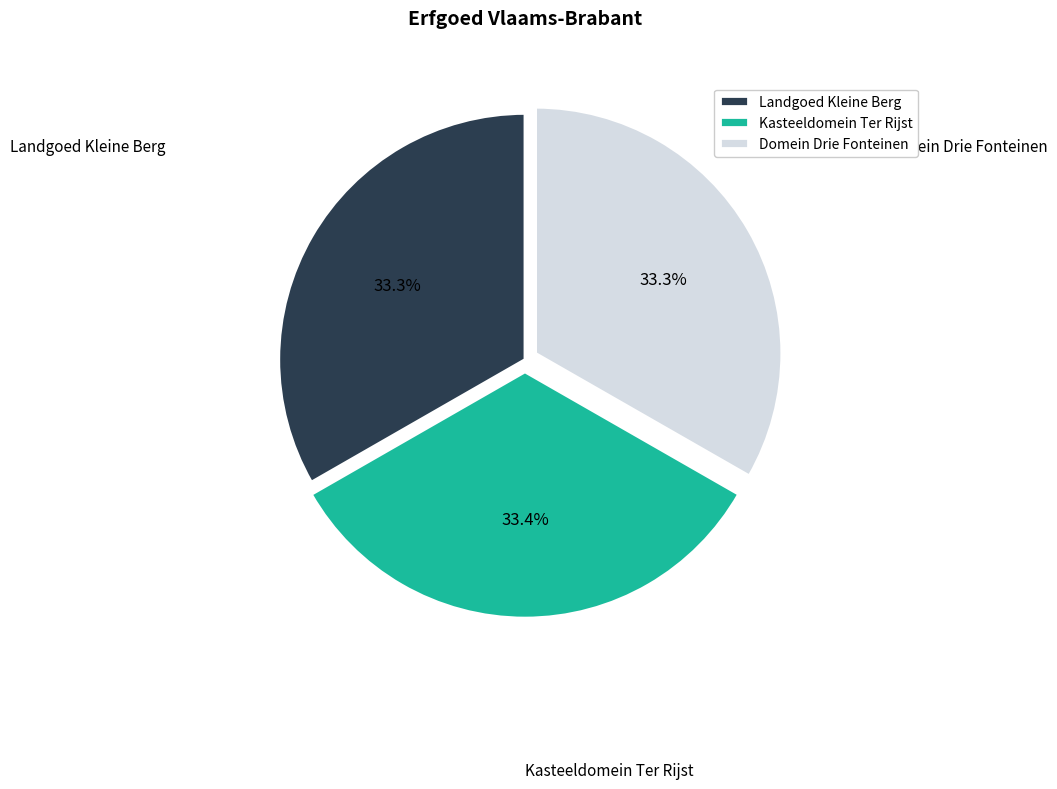

Is there a majority slice in this chart?

No